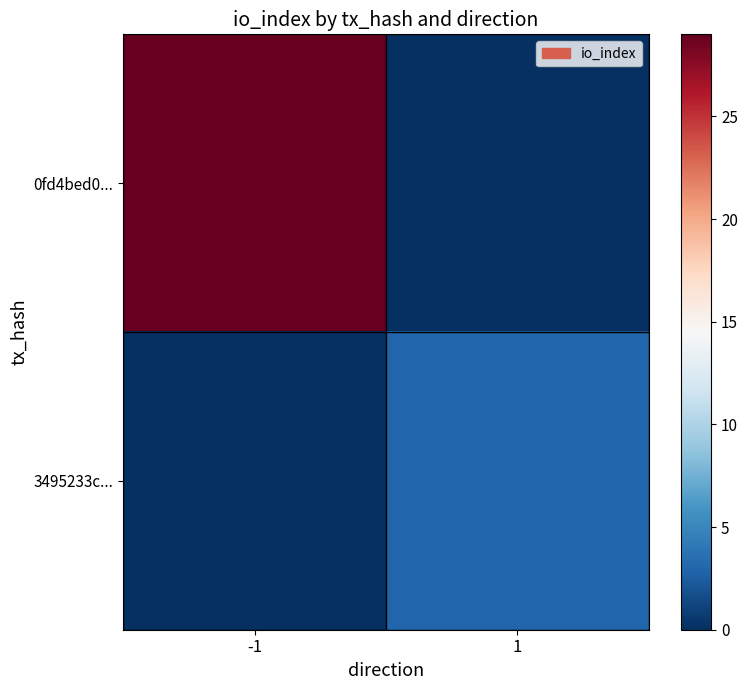

Count the number of data series in this chart.

2